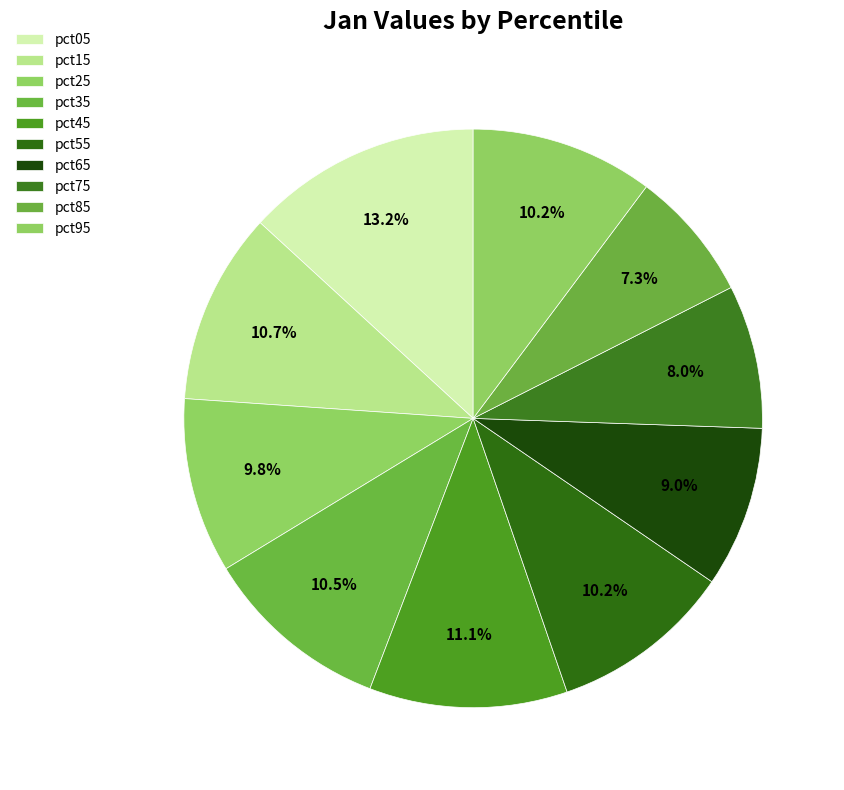

Is it true that pct25 is 4% of the pie?

False